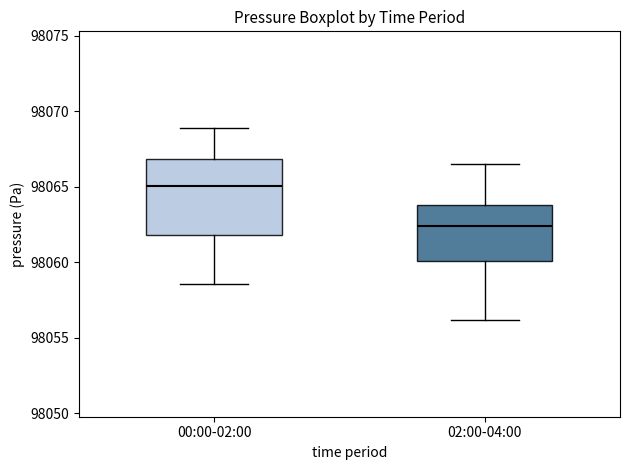

Reading left to right, transcribe this box plot: for each box, give where its median line is, the range the box spans, and where its two whiskers end, as read against the y-axis. The values are not printed on the chart, so give them approximately, as read against the axis.

00:00-02:00: median 98065.0, box 98062.0 to 98067.0, whiskers 98058.5 to 98069.0
02:00-04:00: median 98062.5, box 98060.0 to 98064.0, whiskers 98056.0 to 98066.5